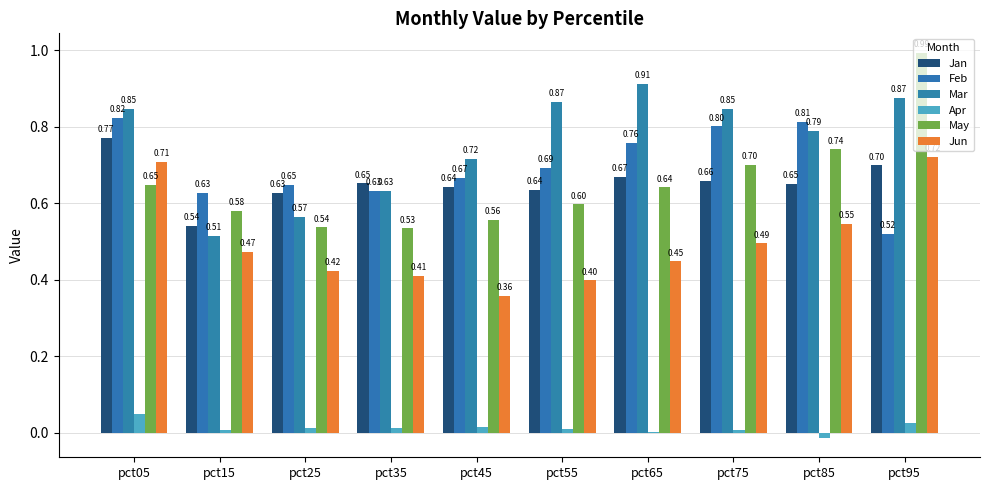

What is the difference between the maximum and minimum values in the Mar series?

0.4